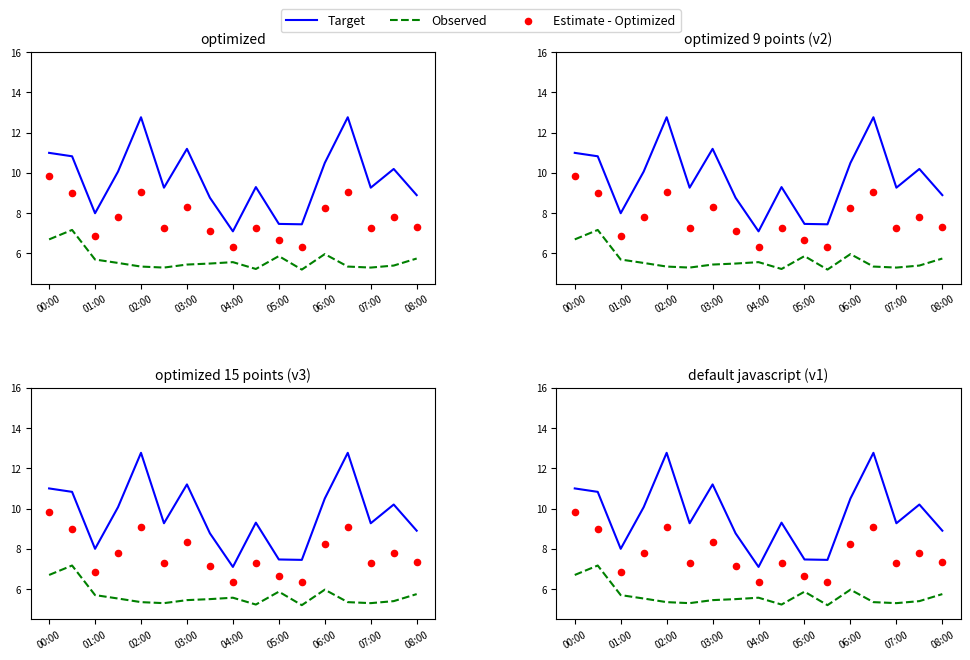

Which series contains the highest Y value?

Target